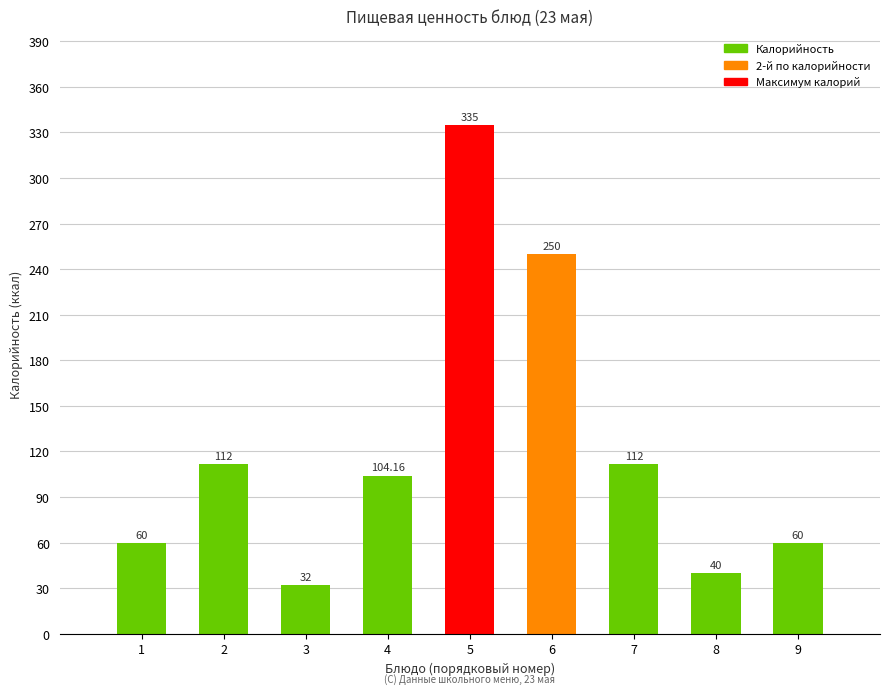

The chart shows a value of 60.0 at 9. True or false?

True